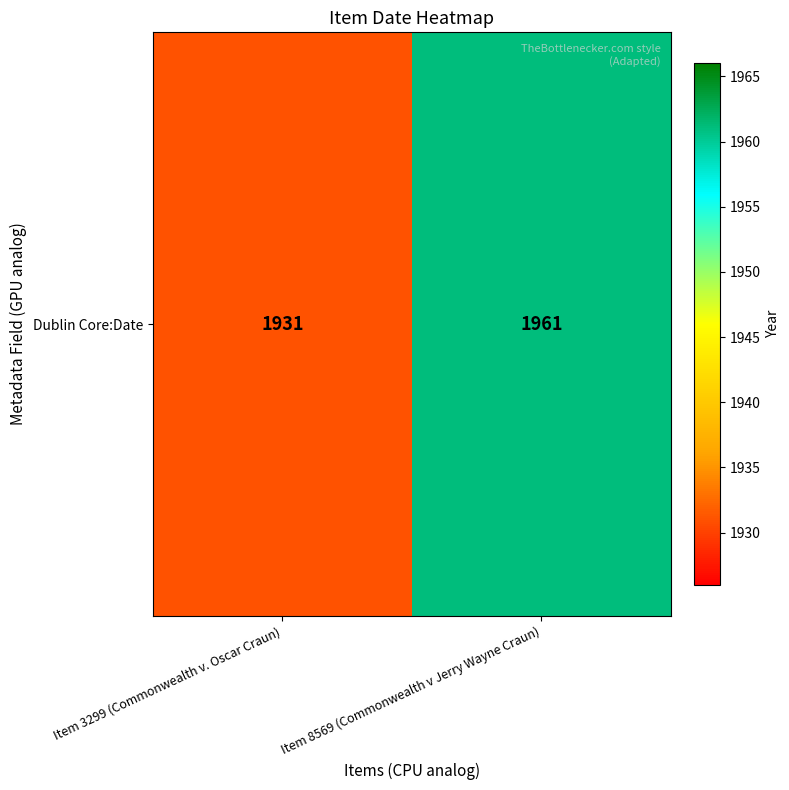

What is the sum of all values?

3892